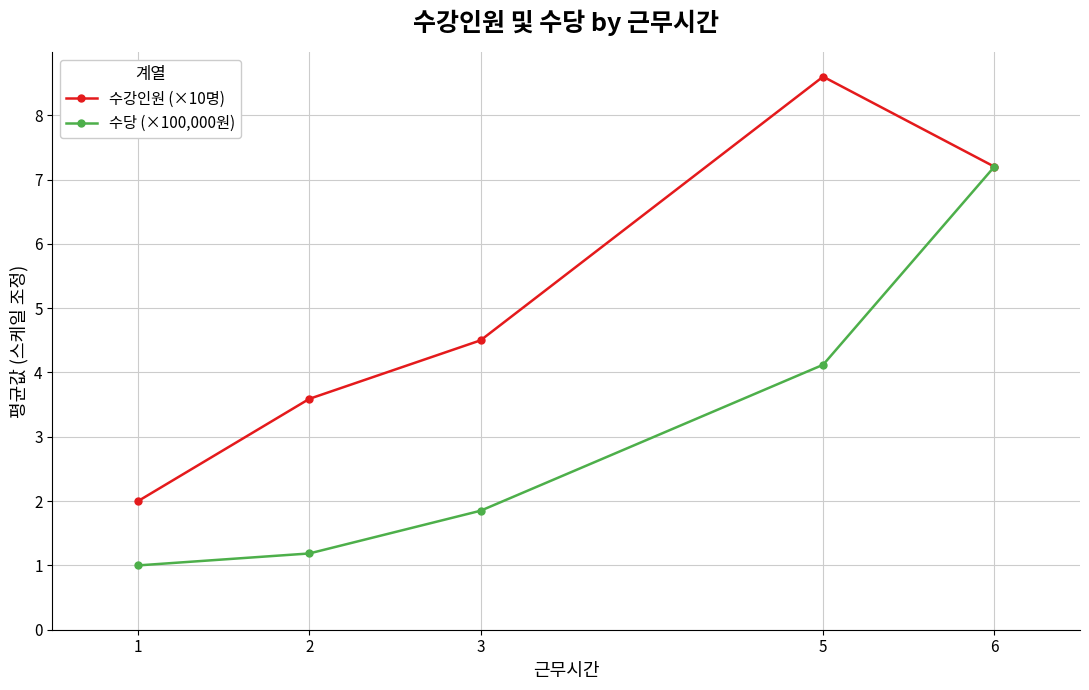

At 1, list the series in order from largest to smallest.

수강인원 (×10명), 수당 (×100,000원)